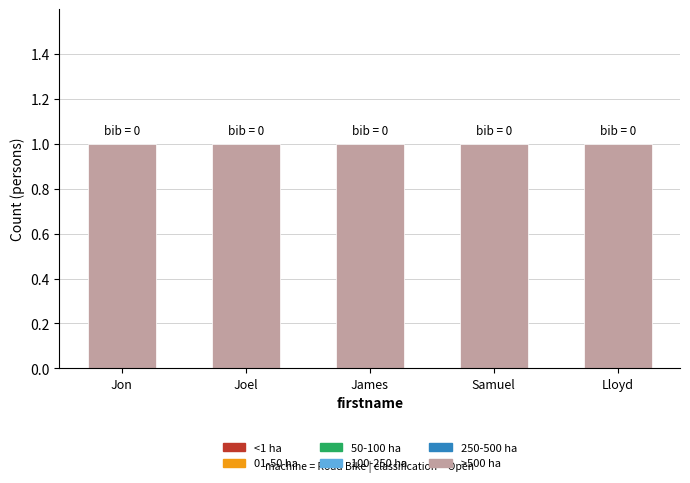

What is the difference between the highest and lowest values at Lloyd?

1